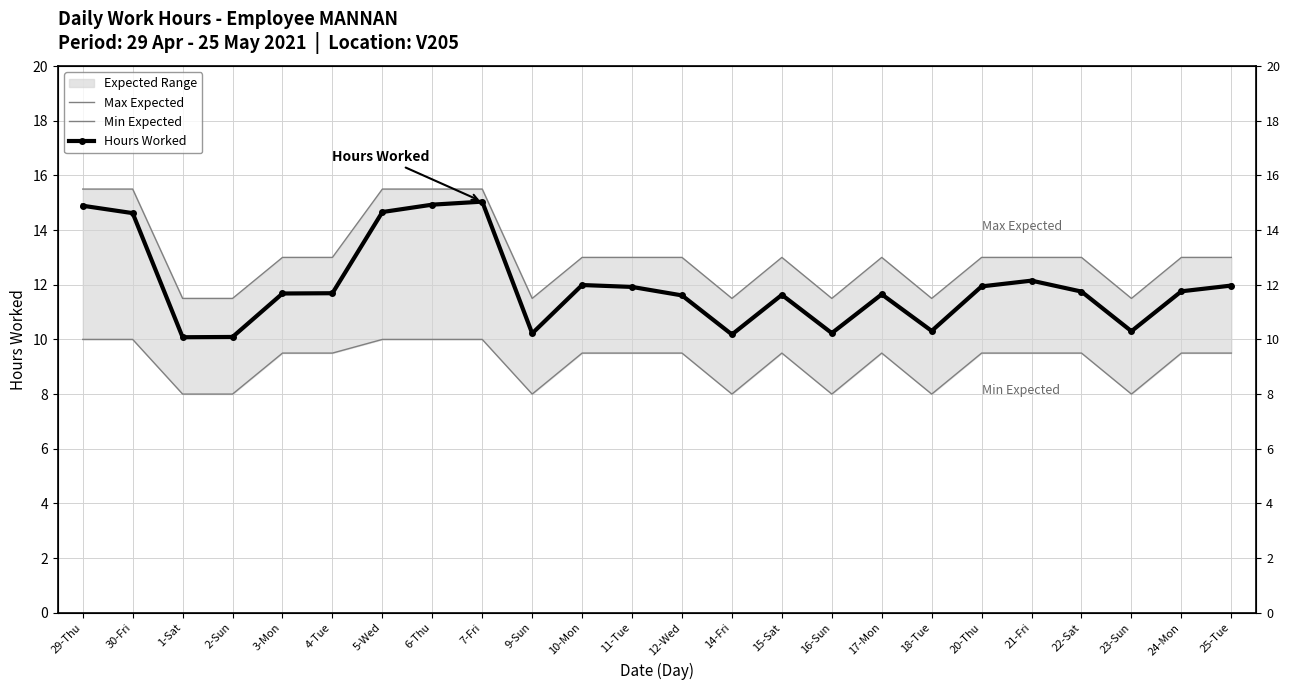

What is the sum of the Min Expected values at 22-Sat and 14-Fri?

17.5